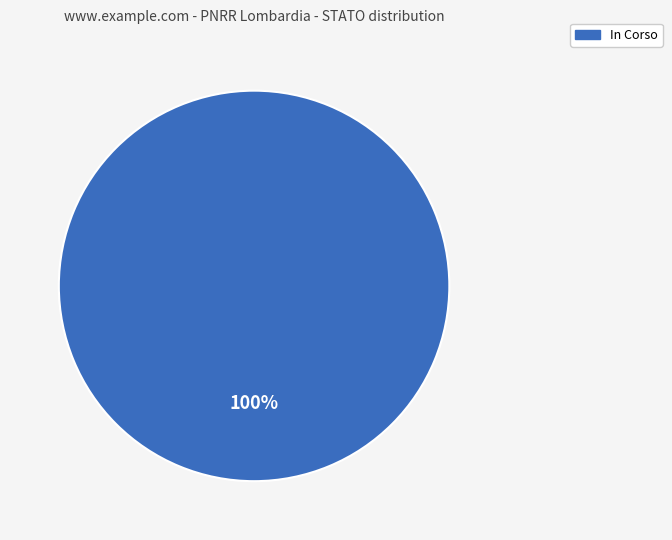

To the nearest percent, what portion does In Corso represent?

100%